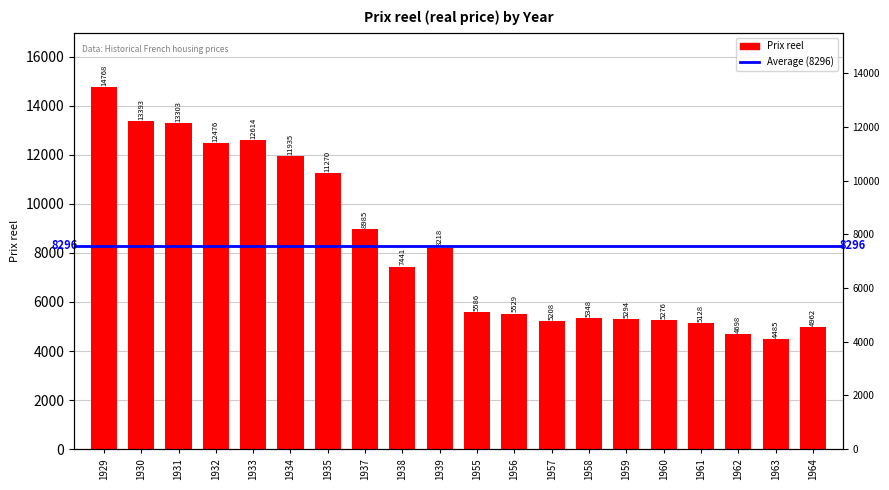

Are the bars horizontal?

No